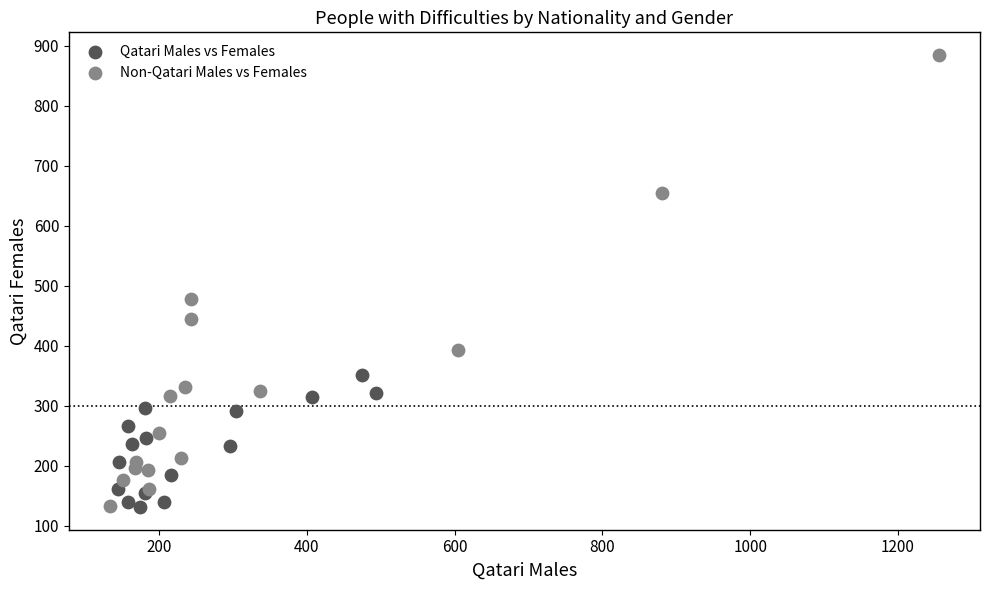

What are all the series names shown in the legend?

Qatari Males vs Females, Non-Qatari Males vs Females